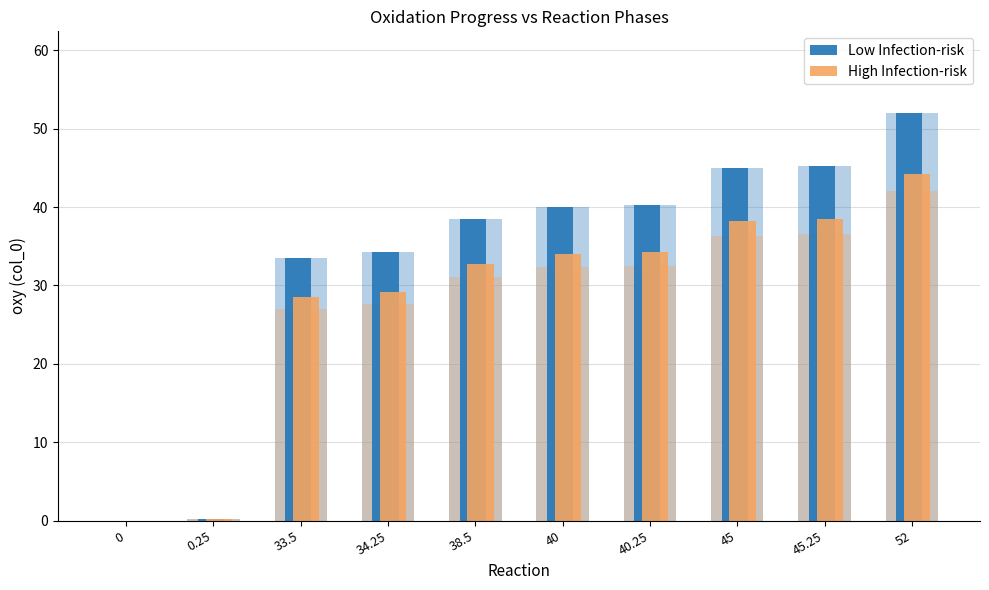

What is the label of the 6th bar from the right?

38.5